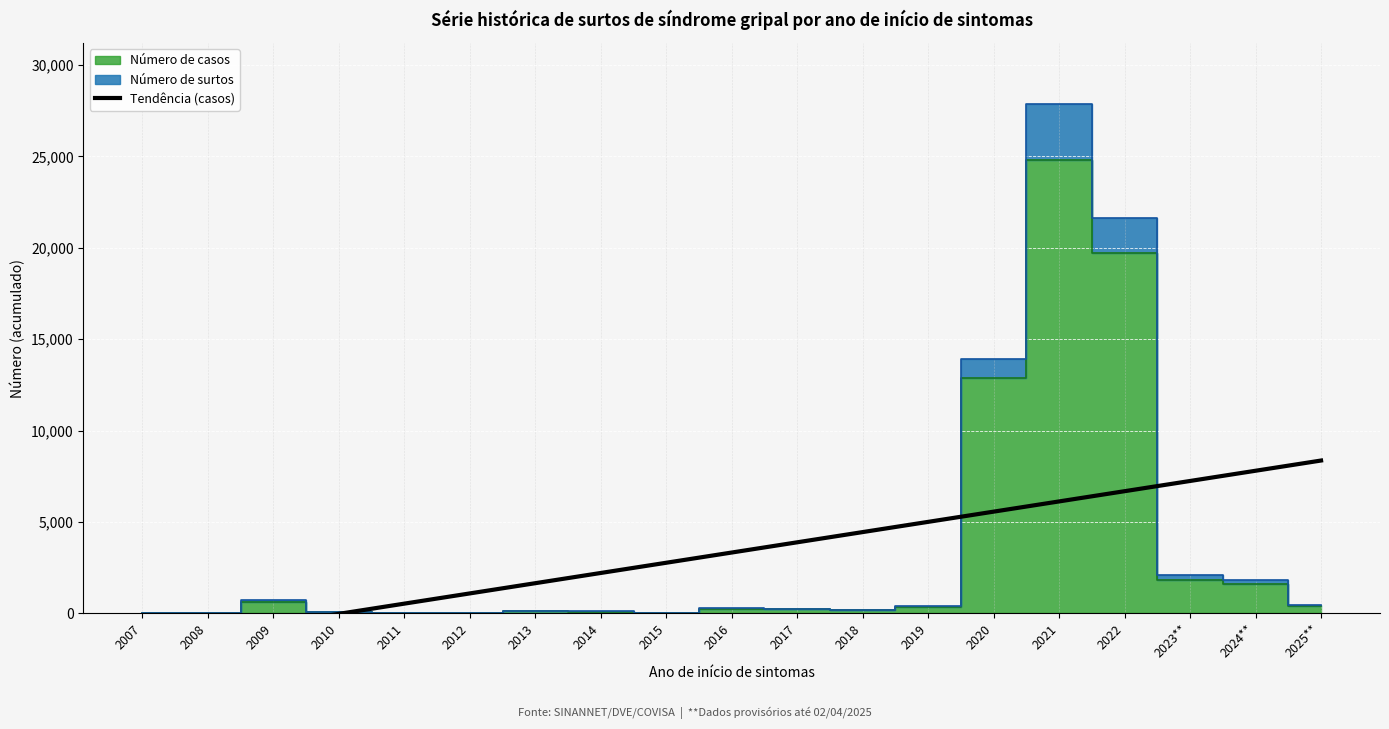

Between 2020 and 2016, which is larger?

2020